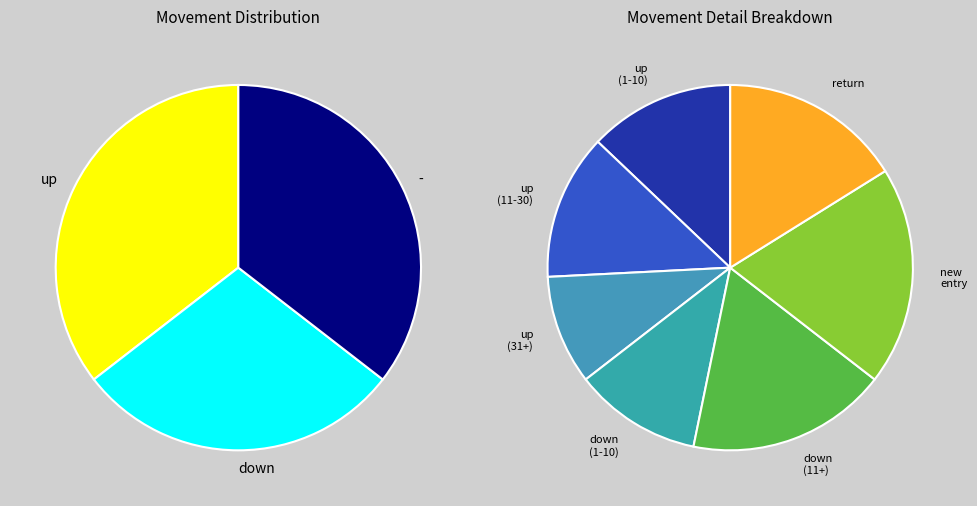

To the nearest percent, what portion does - represent?

35%